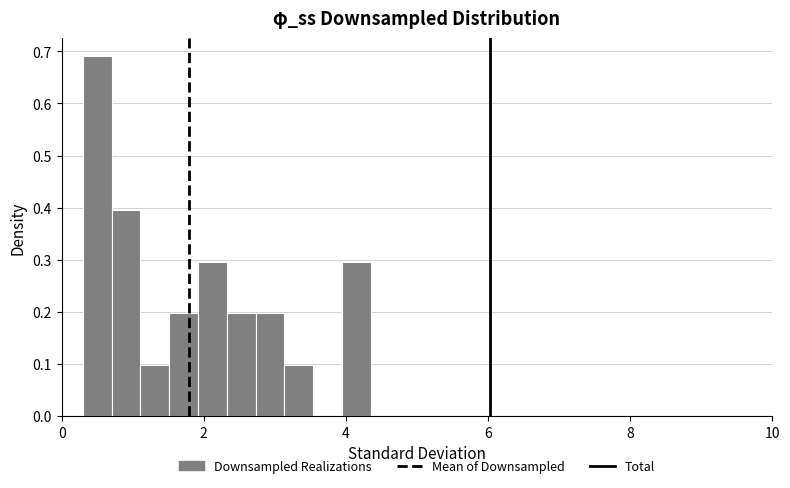

Read against the x-axis, roughly where is the centre of the tallest bar?

0.6